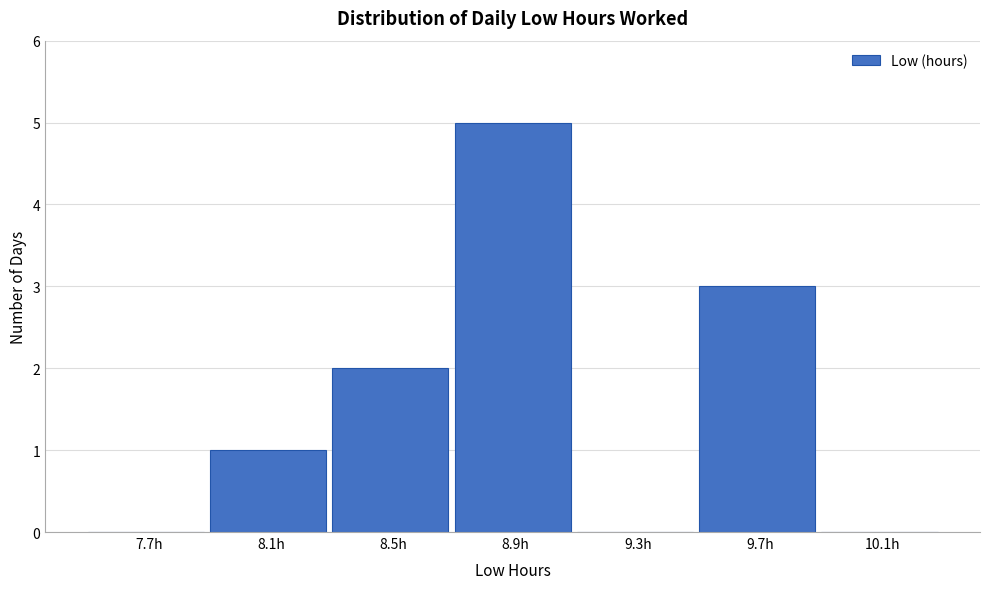

Reading left to right, what are all the values shown in this chart?

7.7h=0	8.1h=1	8.5h=2	8.9h=5	9.3h=0	9.7h=3	10.1h=0